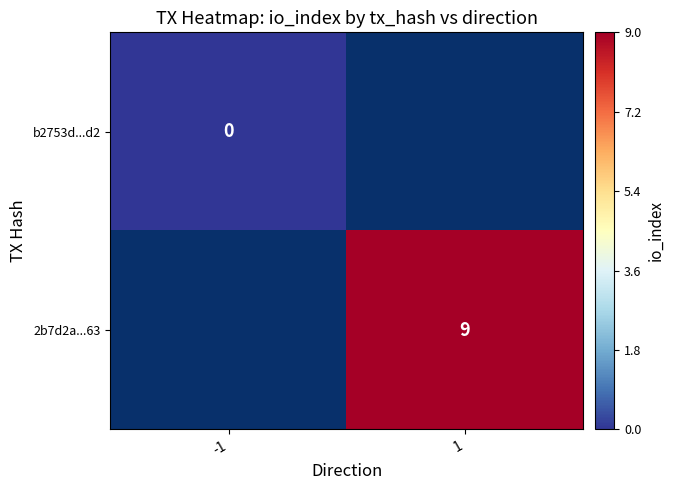

Is it true that 2b7d2a...63 equals 2 at 1?

False